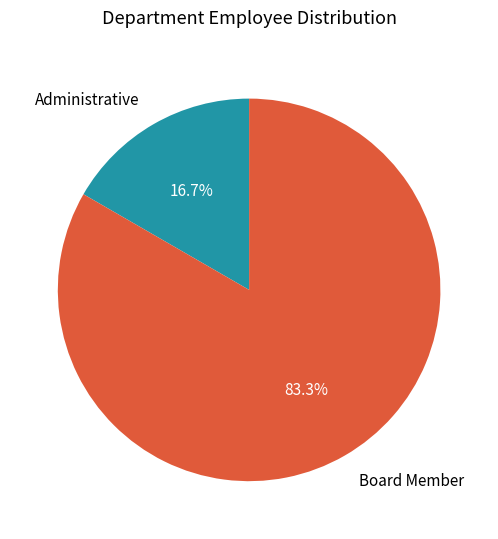

What is the largest slice in the pie chart?

Board Member